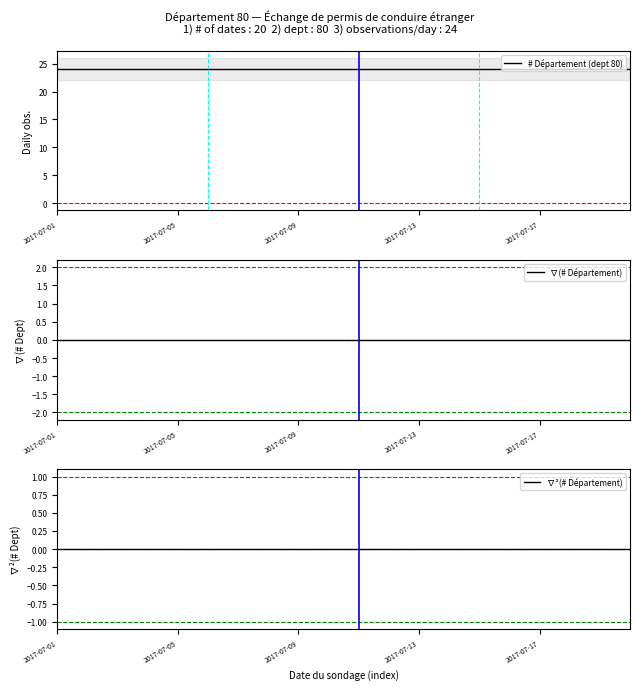

Reading right to left, what are all the values shown in this chart?

# Département (dept 80): 24	24	24	24	24	24	24	24	24	24	24	24	24	24	24	24	24	24	24	24
∇(# Département): 0	0	0	0	0	0	0	0	0	0	0	0	0	0	0	0	0	0	0	0
∇²(# Département): 0	0	0	0	0	0	0	0	0	0	0	0	0	0	0	0	0	0	0	0